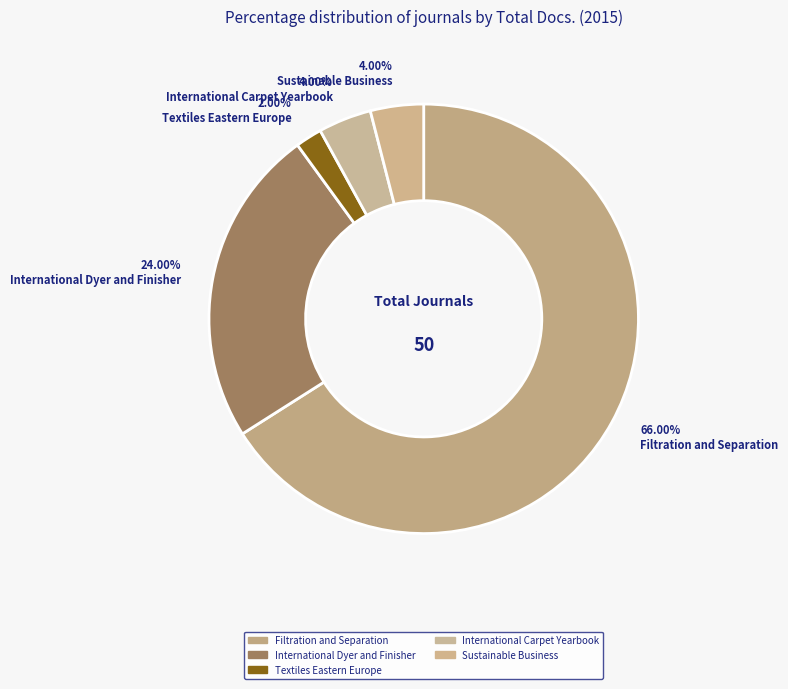

How many segments does this pie chart have?

5